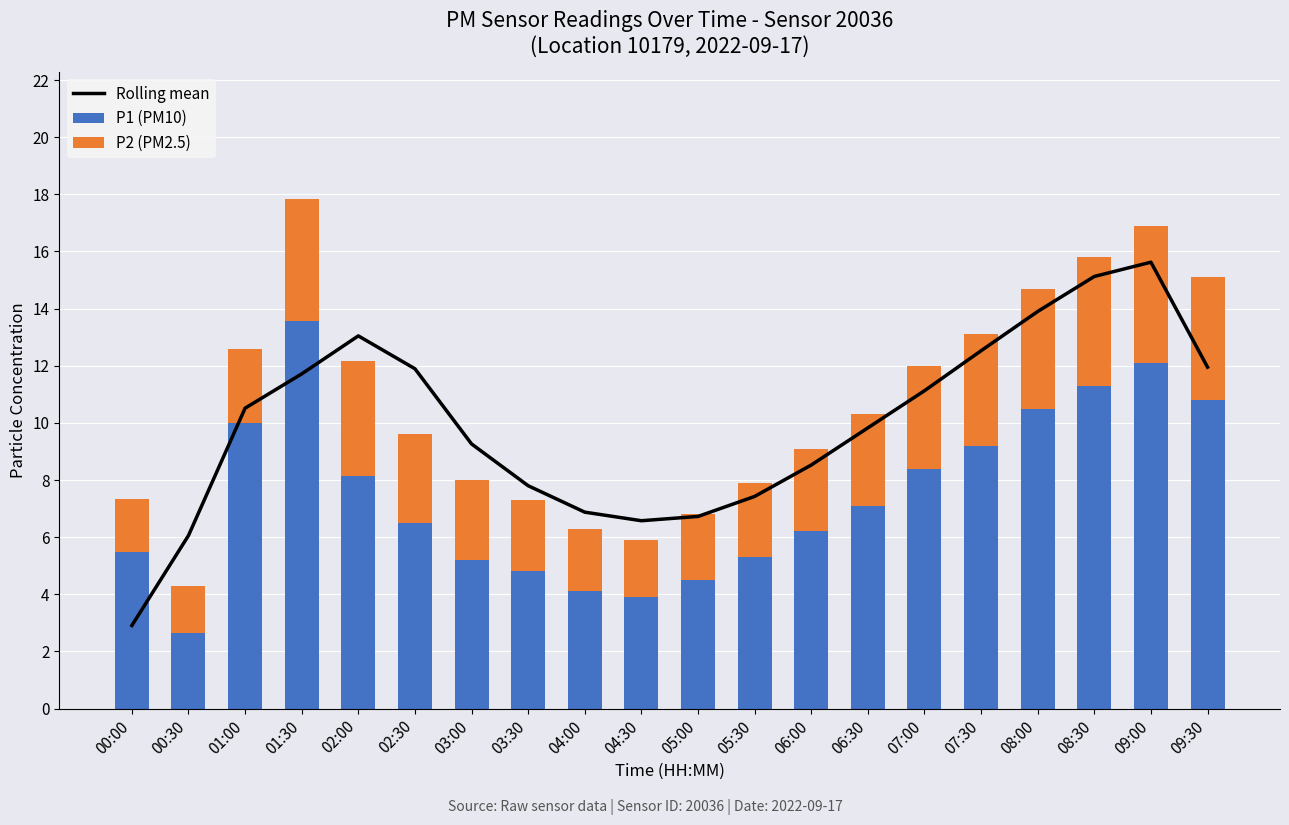

Reading left to right, list all the values displayed in this chart.

Rolling mean: 00:00=2.9	00:30=6.1	01:00=10.5	01:30=11.7	02:00=13.0	02:30=11.9	03:00=9.3	03:30=7.8	04:00=6.9	04:30=6.6	05:00=6.7	05:30=7.4	06:00=8.5	06:30=9.8	07:00=11.1	07:30=12.5	08:00=13.9	08:30=15.1	09:00=15.6	09:30=12.0
P1 (PM10): 00:00=5.5	00:30=2.6	01:00=10.0	01:30=13.6	02:00=8.2	02:30=6.5	03:00=5.2	03:30=4.8	04:00=4.1	04:30=3.9	05:00=4.5	05:30=5.3	06:00=6.2	06:30=7.1	07:00=8.4	07:30=9.2	08:00=10.5	08:30=11.3	09:00=12.1	09:30=10.8
P2 (PM2.5): 00:00=1.9	00:30=1.6	01:00=2.6	01:30=4.3	02:00=4.0	02:30=3.1	03:00=2.8	03:30=2.5	04:00=2.2	04:30=2.0	05:00=2.3	05:30=2.6	06:00=2.9	06:30=3.2	07:00=3.6	07:30=3.9	08:00=4.2	08:30=4.5	09:00=4.8	09:30=4.3